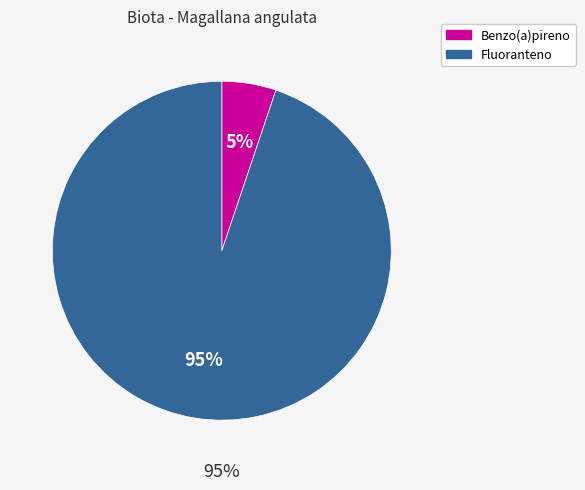

To the nearest percent, what portion does Benzo(a)pireno represent?

5%